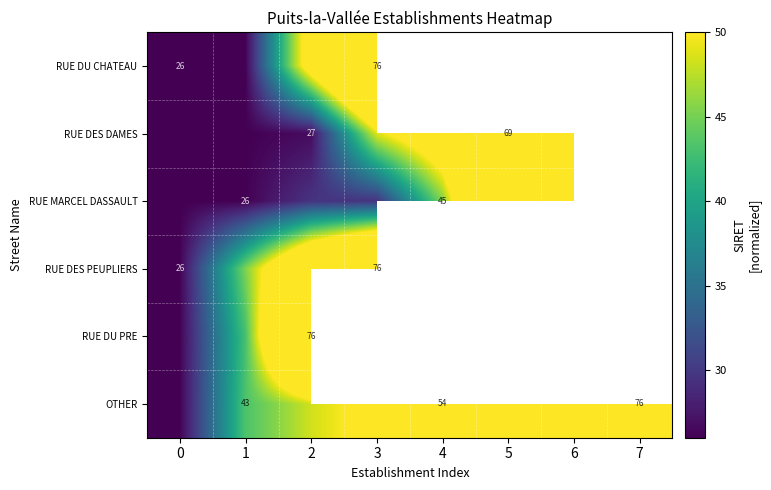

The row_0 series shows 26.0 at −1. True or false?

True